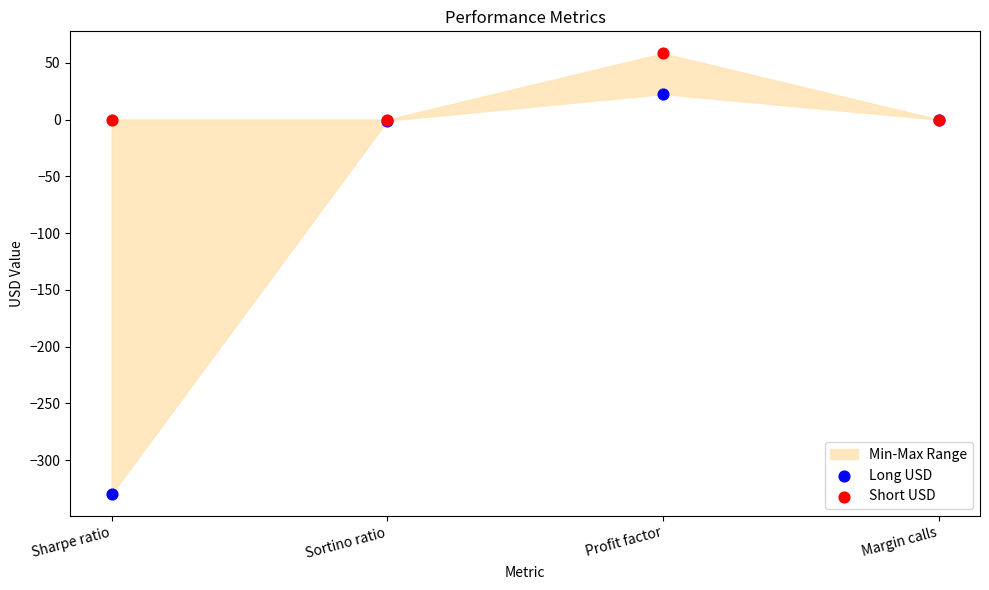

Which series has the largest Y range (max minus min)?

Long USD